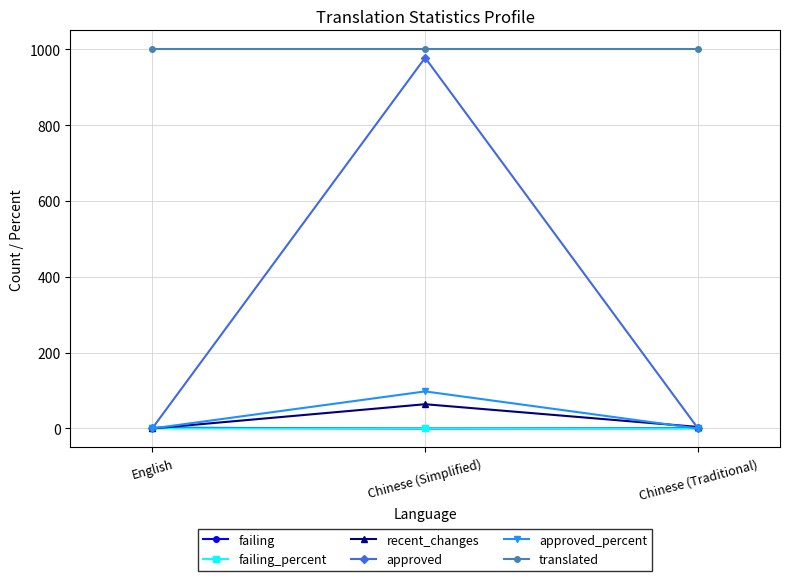

Count the failing values in the range 0 to 2.

3